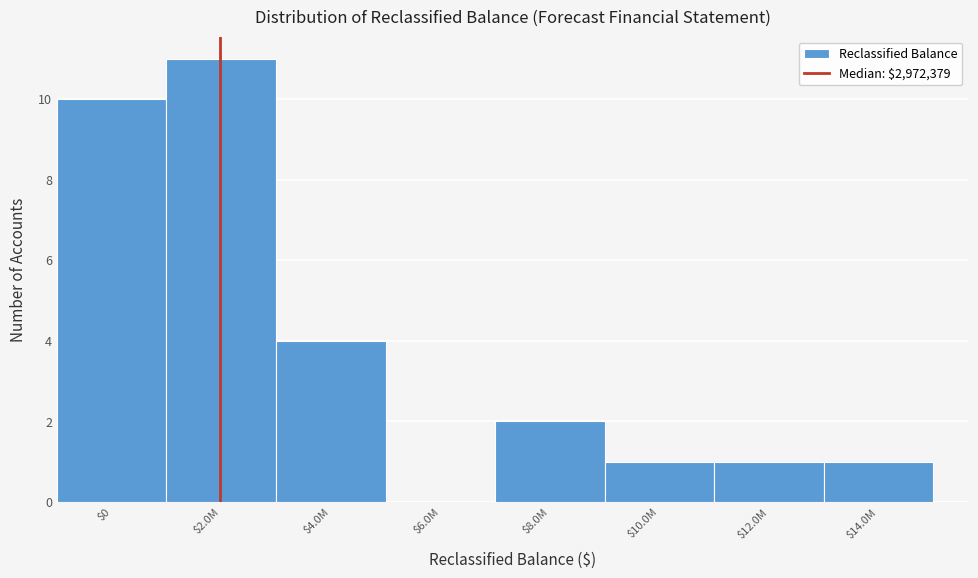

The chart shows a value of 1 at $12.0M. True or false?

True